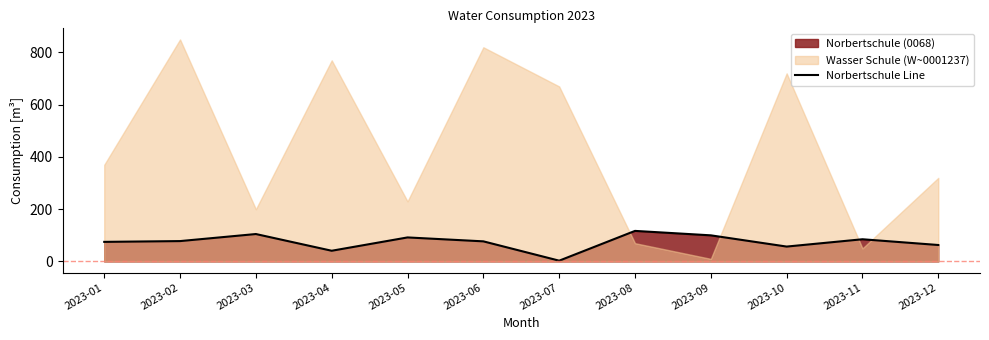

List the labels in order of value, smallest first.

2023-07, 2023-04, 2023-10, 2023-12, 2023-01, 2023-06, 2023-02, 2023-11, 2023-05, 2023-09, 2023-03, 2023-08